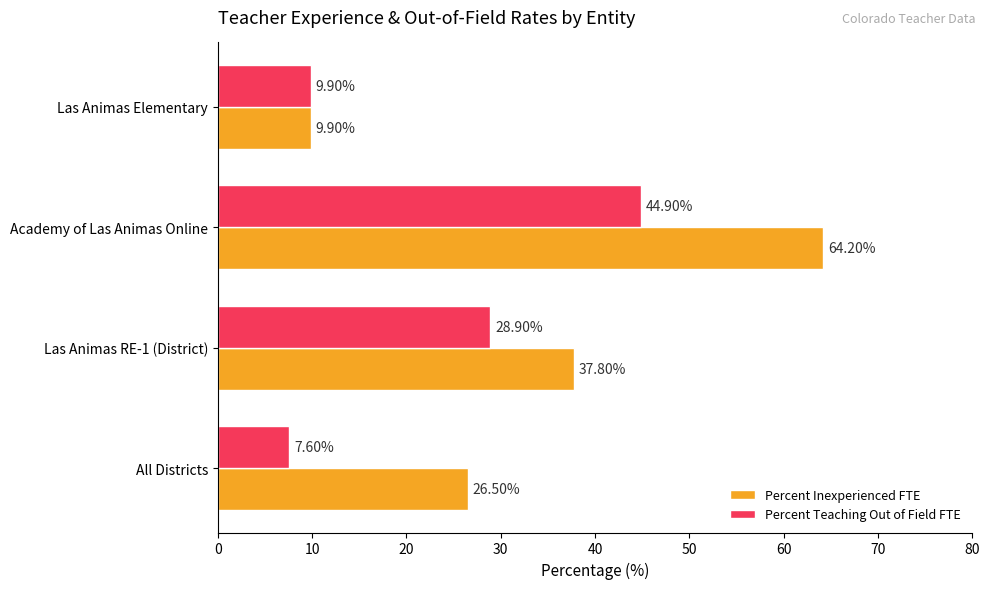

What is the sum of all Percent Teaching Out of Field FTE values?

91.3